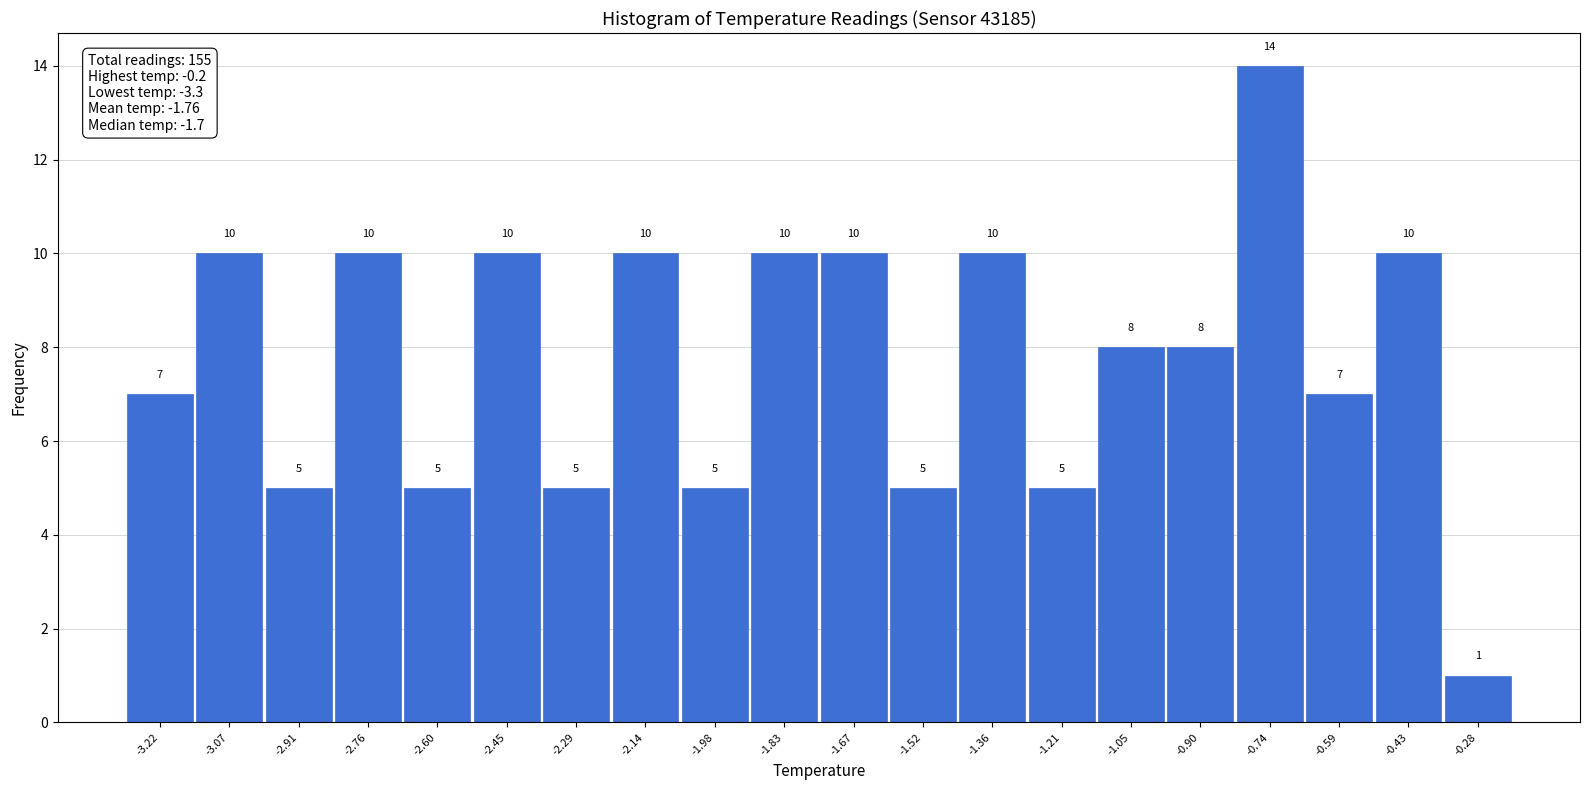

Which range on the x-axis has the tallest bar?

-0.820 to -0.665